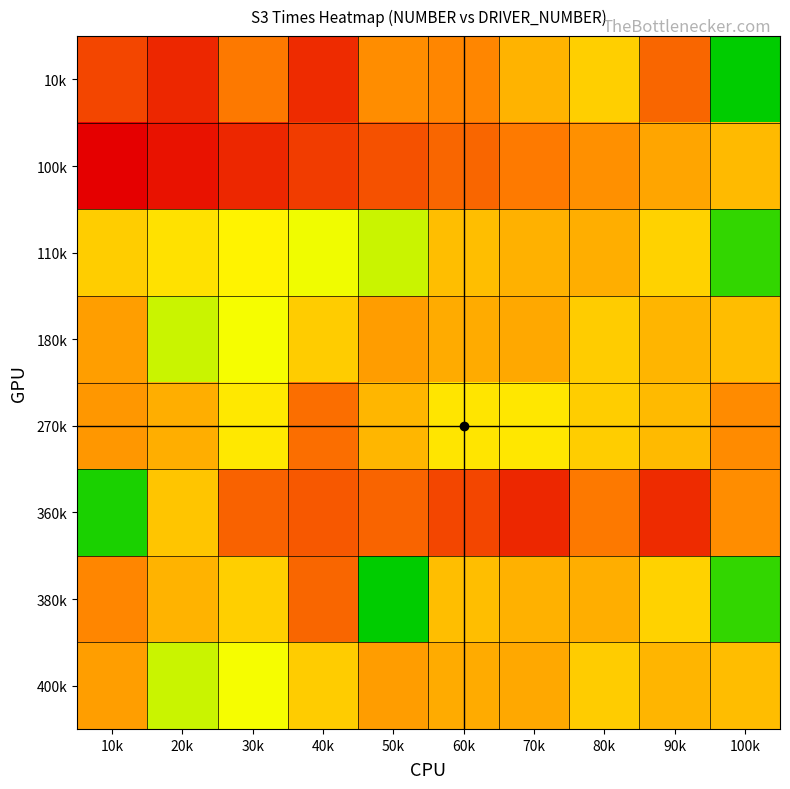

Which has a higher value, 80k or 100k?

100k